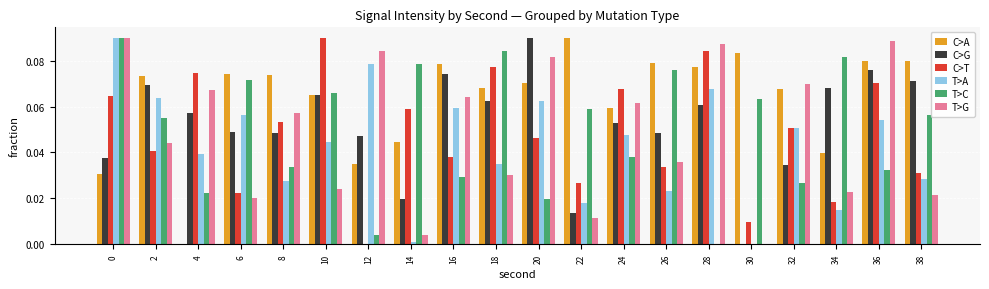

The C>T series shows 0.0 at 10. True or false?

False